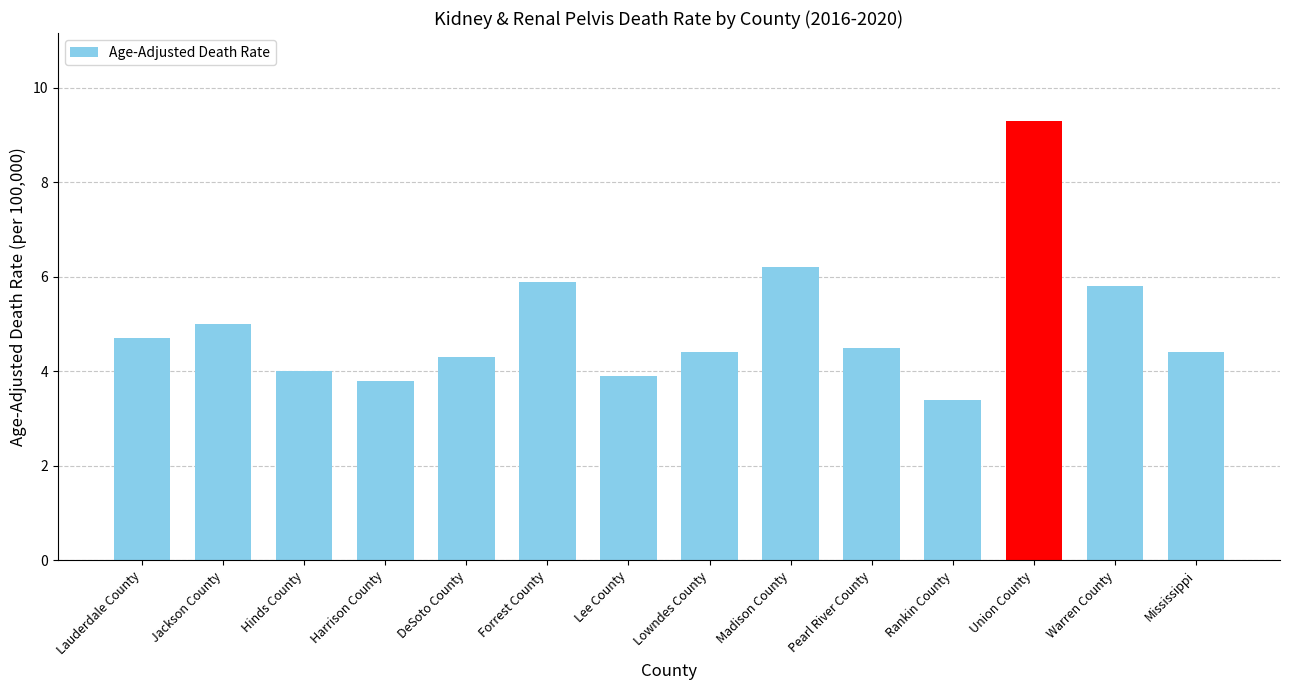

What is the change in value from Madison County to Rankin County?

-2.8